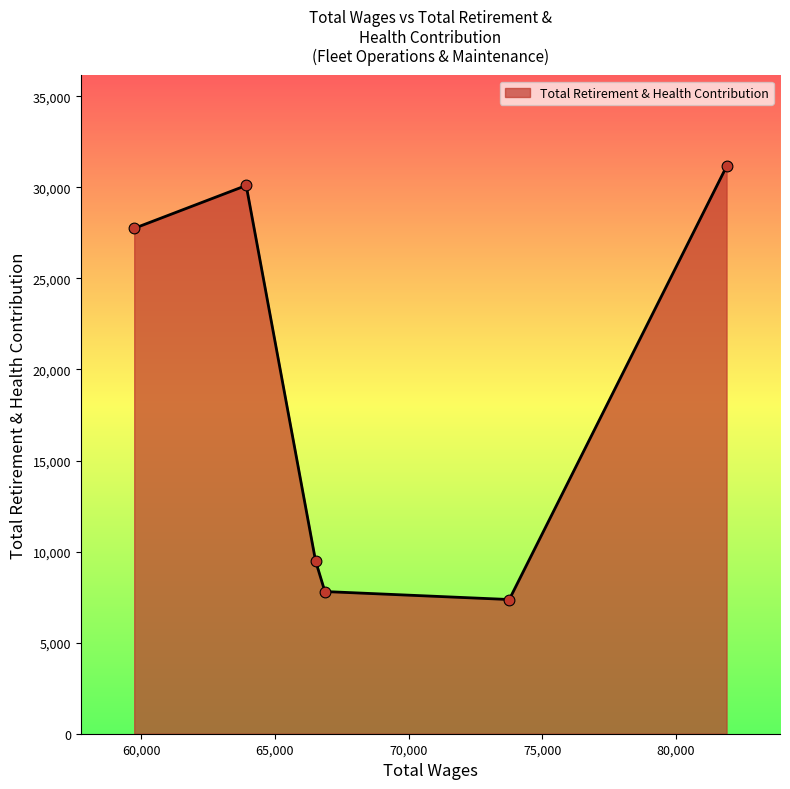

What is the sum of all values?

113682